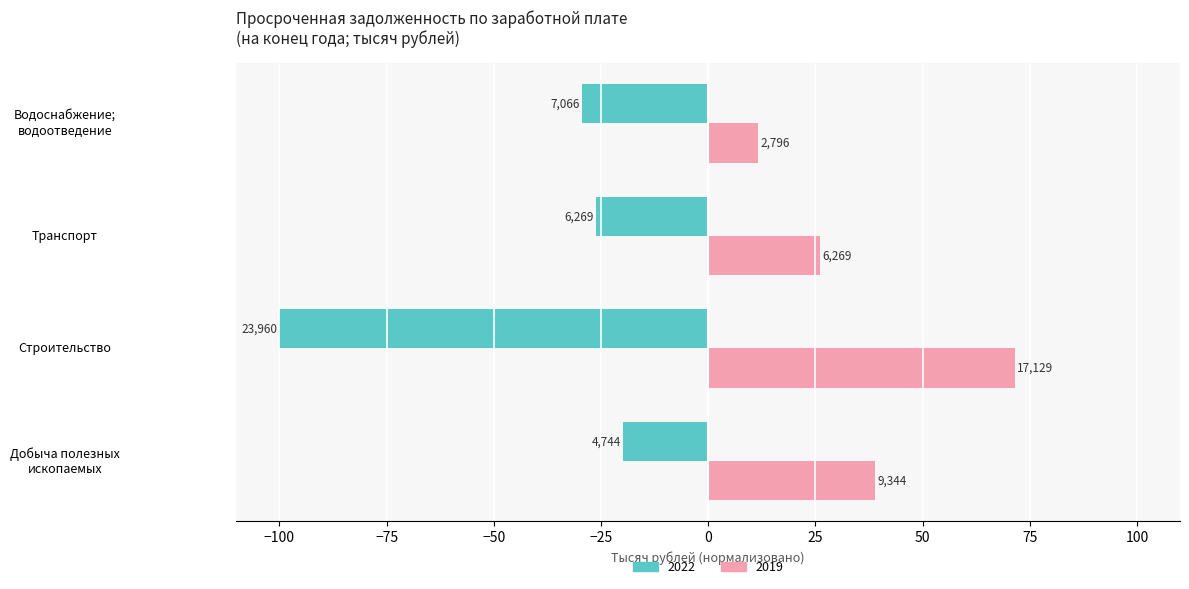

What are all the series names shown in the legend?

2022, 2019